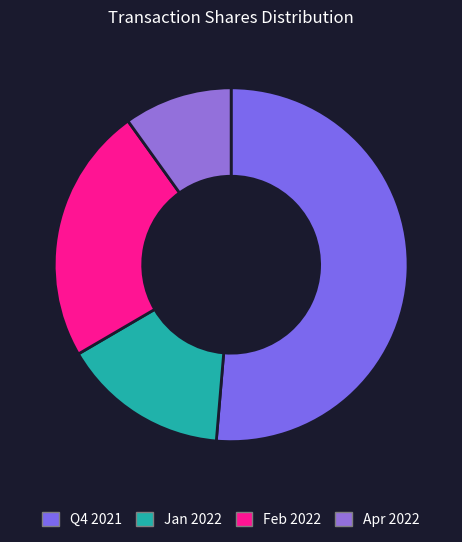

How many slices are in this pie chart?

4